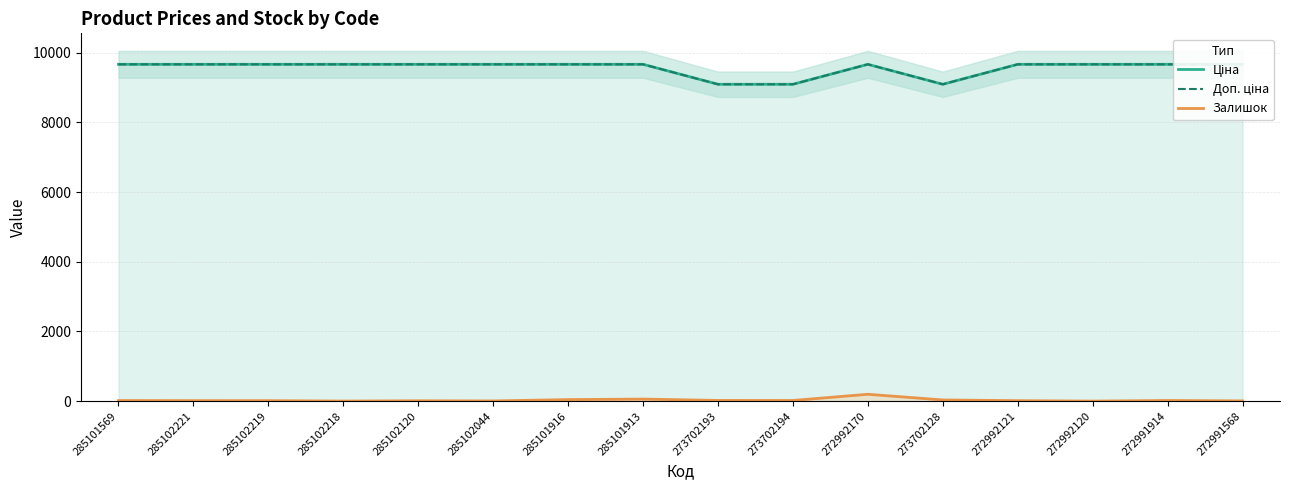

What position from the left is 285102219?

3